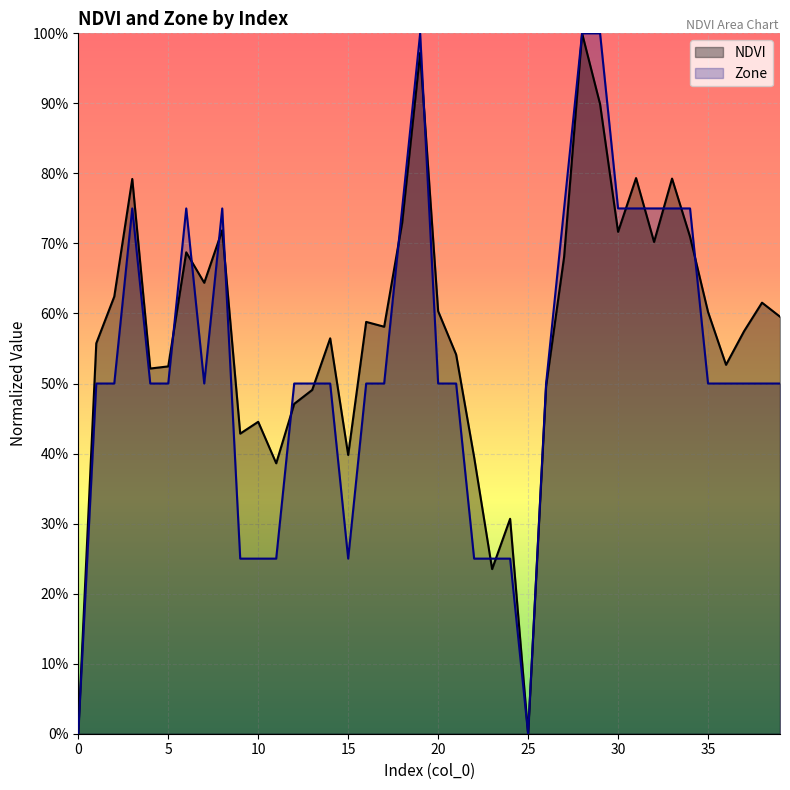

Where is the first local minimum for Zone?

7